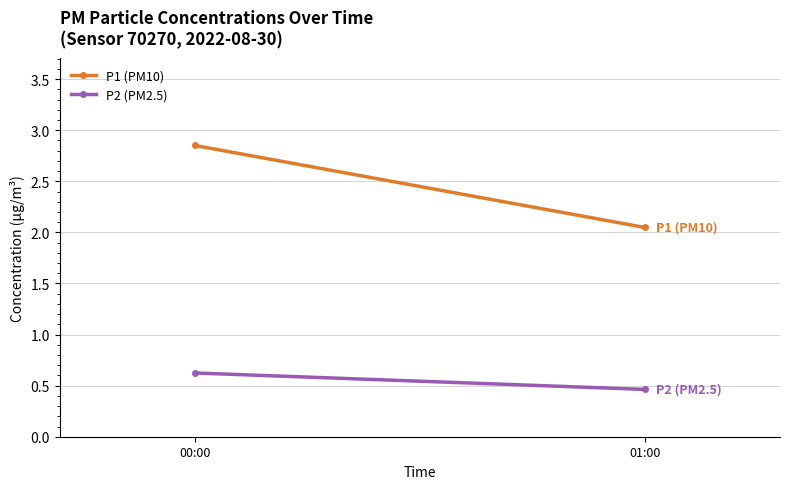

Rank the series by their maximum value, from highest to lowest.

P1 (PM10), P2 (PM2.5)